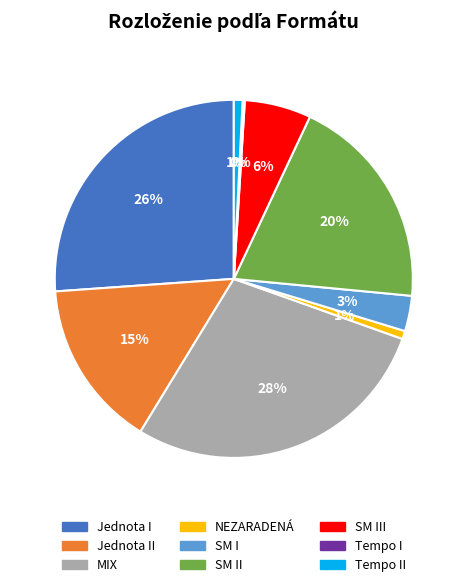

To the nearest percent, what is the combined percentage of NEZARADENÁ and MIX?

29%